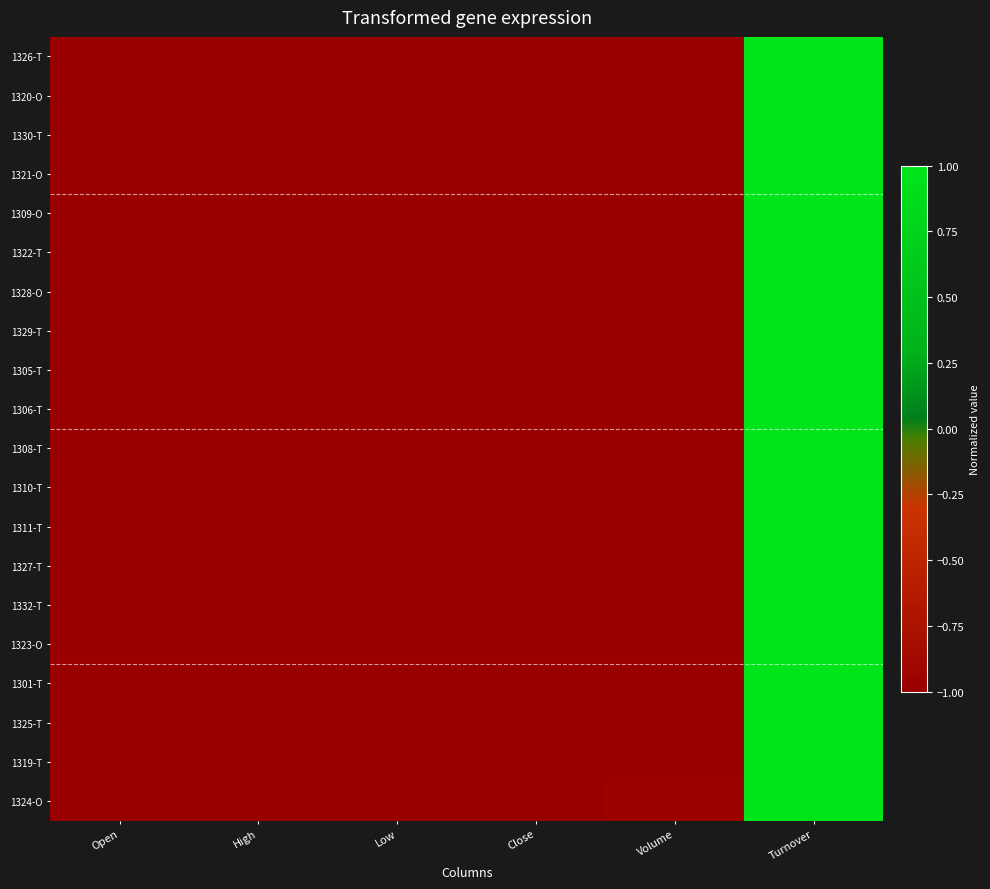

Rank the series by their maximum value, from highest to lowest.

1326-T, 1320-O, 1330-T, 1321-O, 1309-O, 1322-T, 1328-O, 1329-T, 1305-T, 1306-T, 1308-T, 1310-T, 1311-T, 1327-T, 1332-T, 1323-O, 1301-T, 1325-T, 1319-T, 1324-O